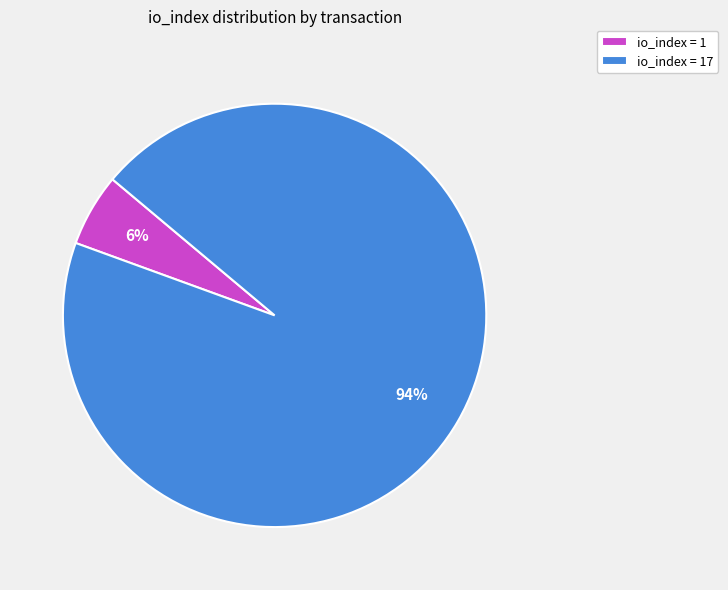

To the nearest percent, what portion does io_index = 17 represent?

94%